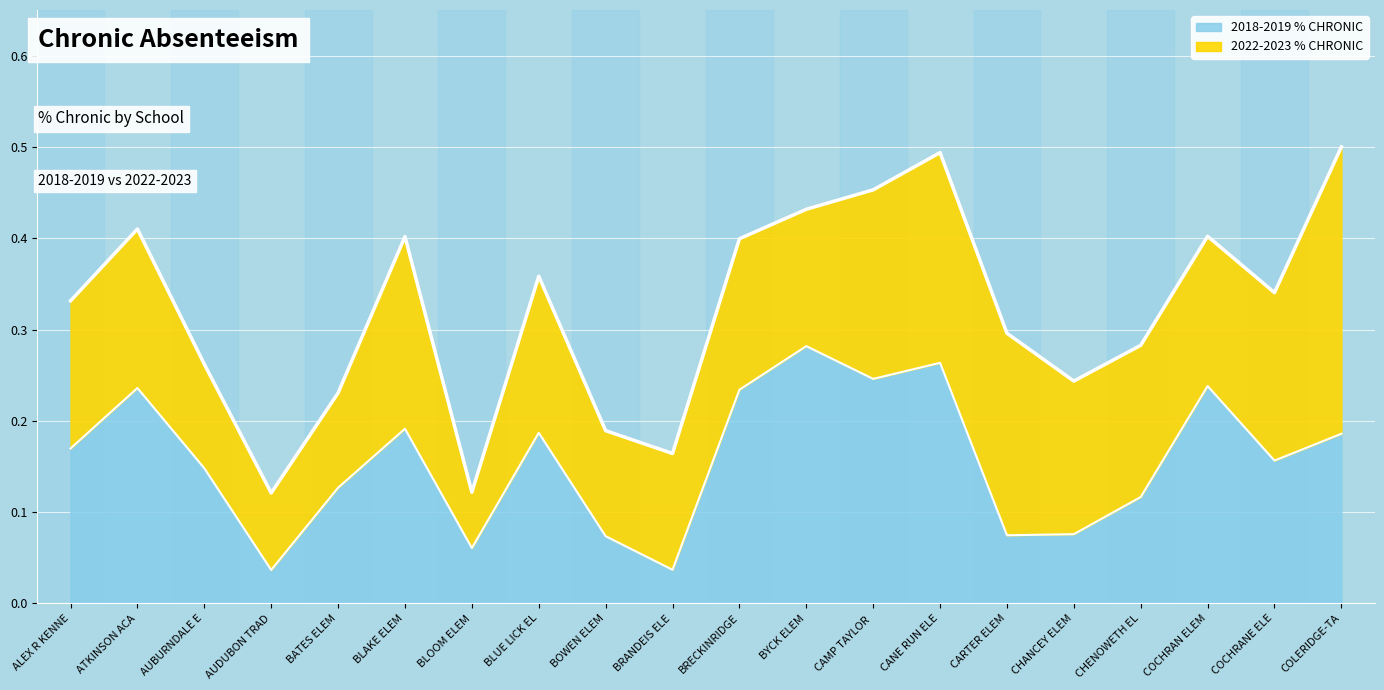

What is the sum of all 2022-2023 % CHRONIC values?

6.4